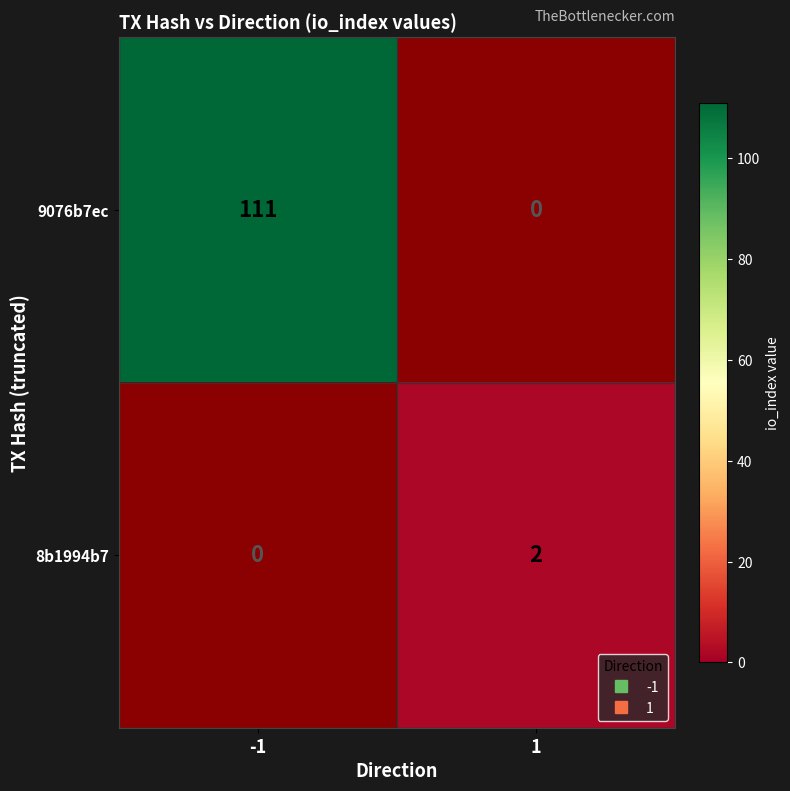

What is the difference between the highest and lowest values at -1?

111